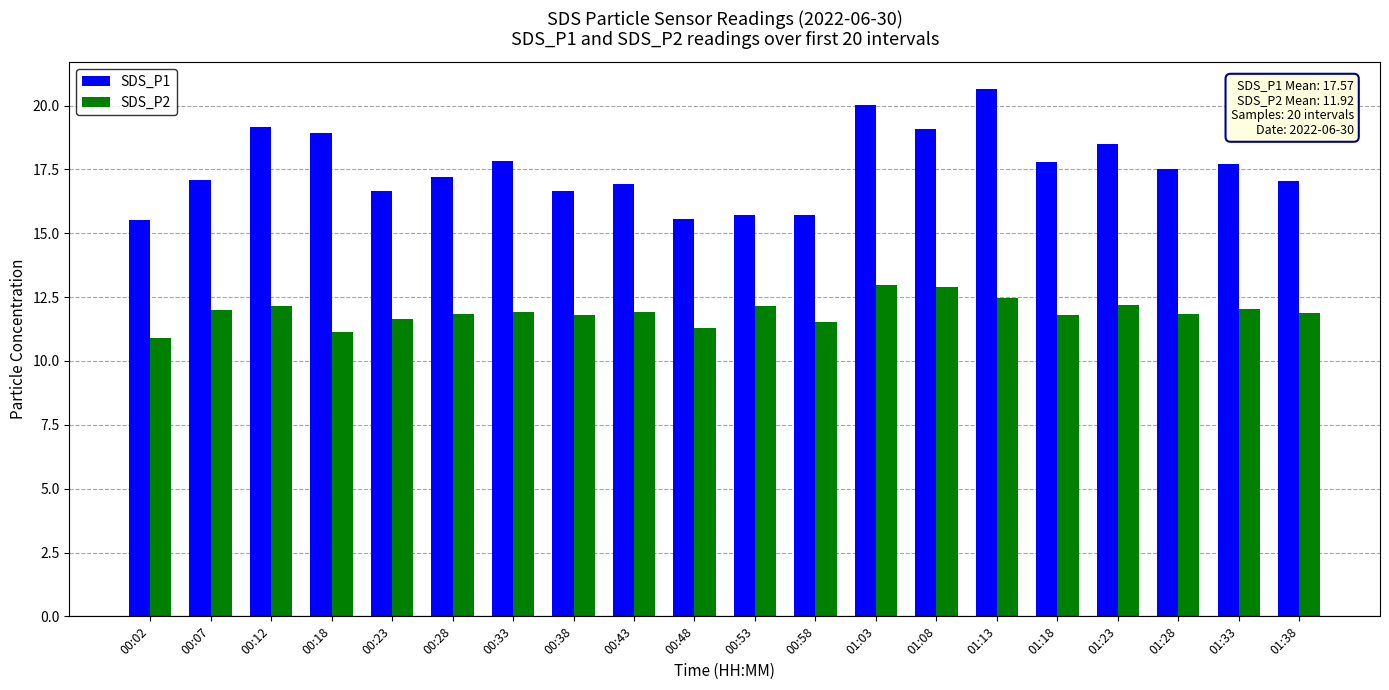

How many categories are shown in the chart?

20